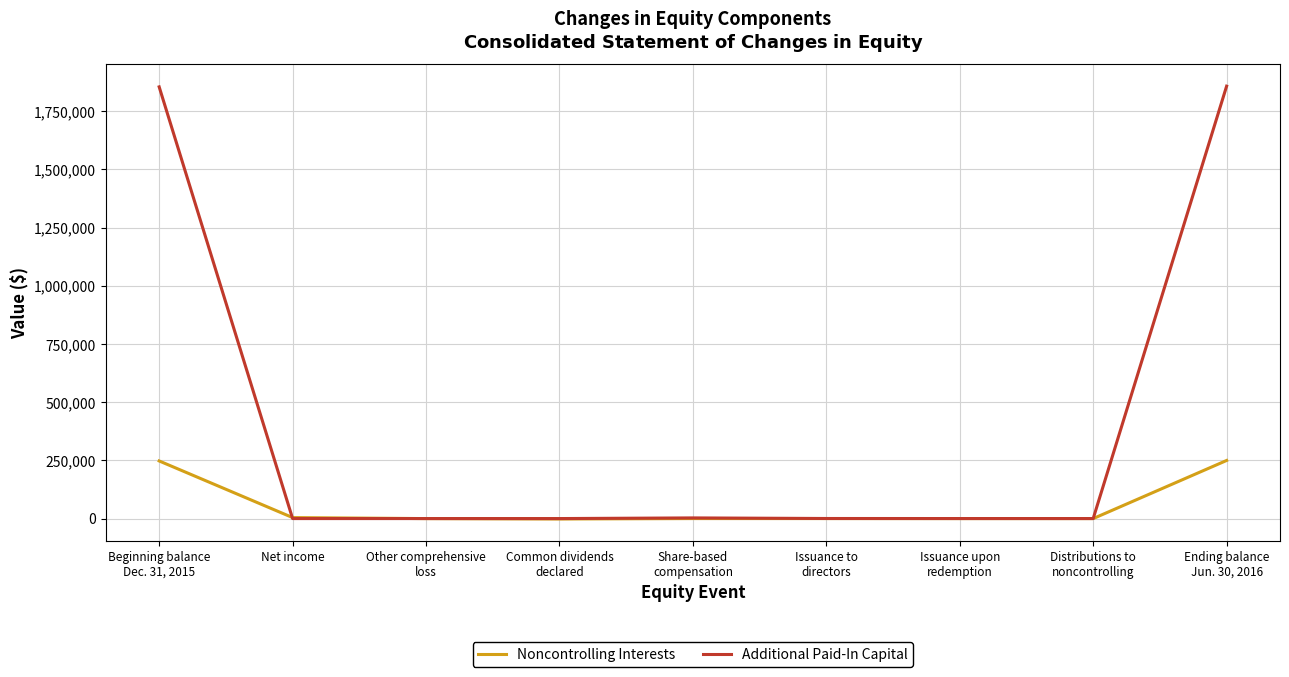

What is the maximum value for Noncontrolling Interests?

249636